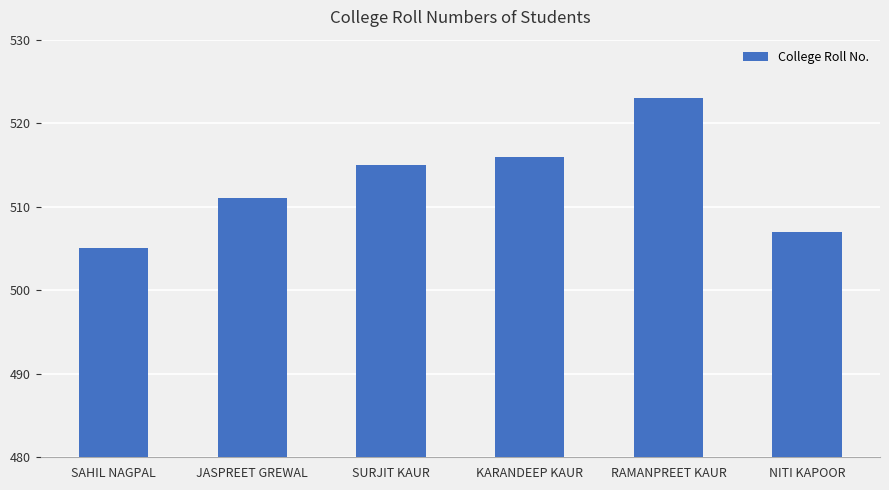

What is the smallest value displayed?

505